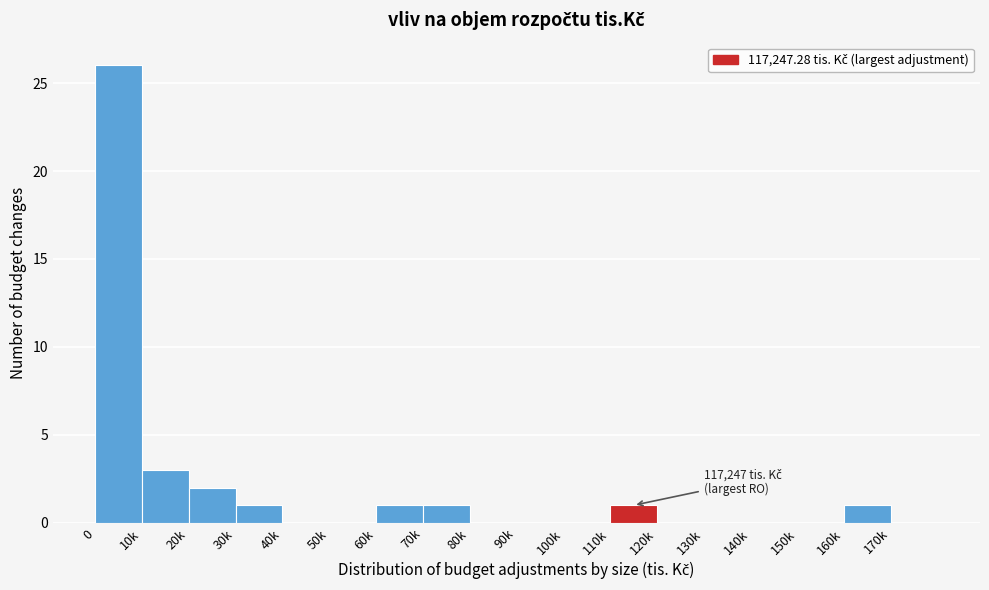

Reading right to left, transcribe all the data shown in this chart.

170k=0	160k=1	150k=0	140k=0	130k=0	120k=0	110k=1	100k=0	90k=0	80k=0	70k=1	60k=1	50k=0	40k=0	30k=1	20k=2	10k=3	0=26